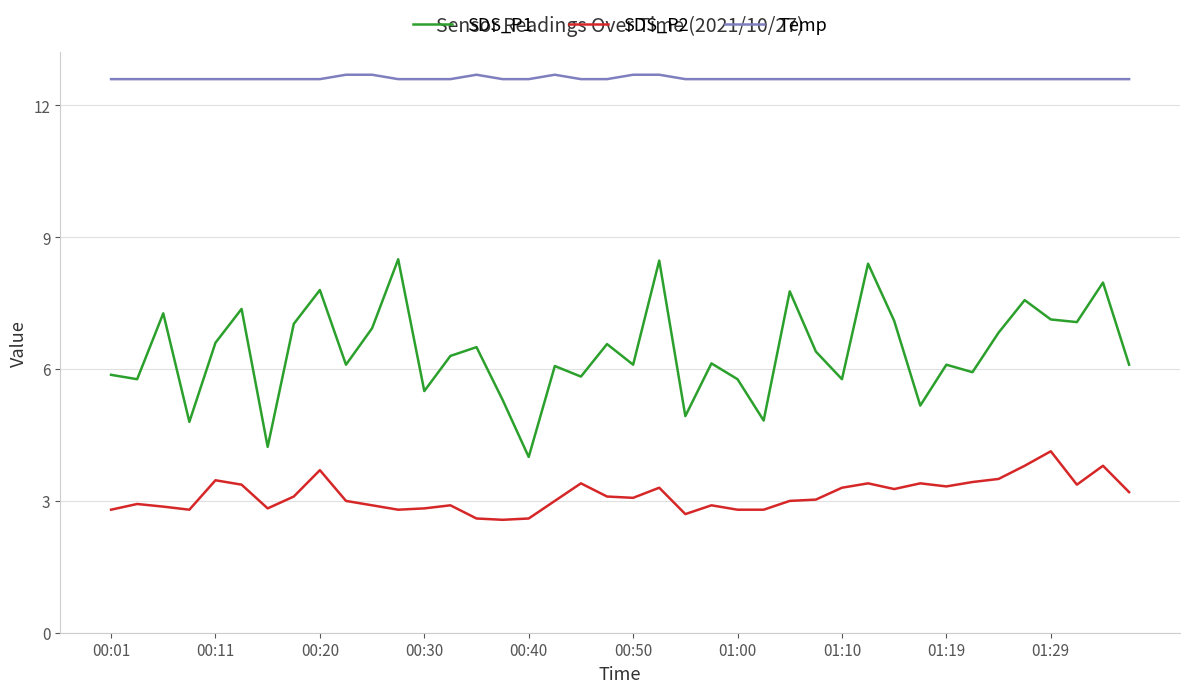

Which series has the largest total across all categories?

Temp